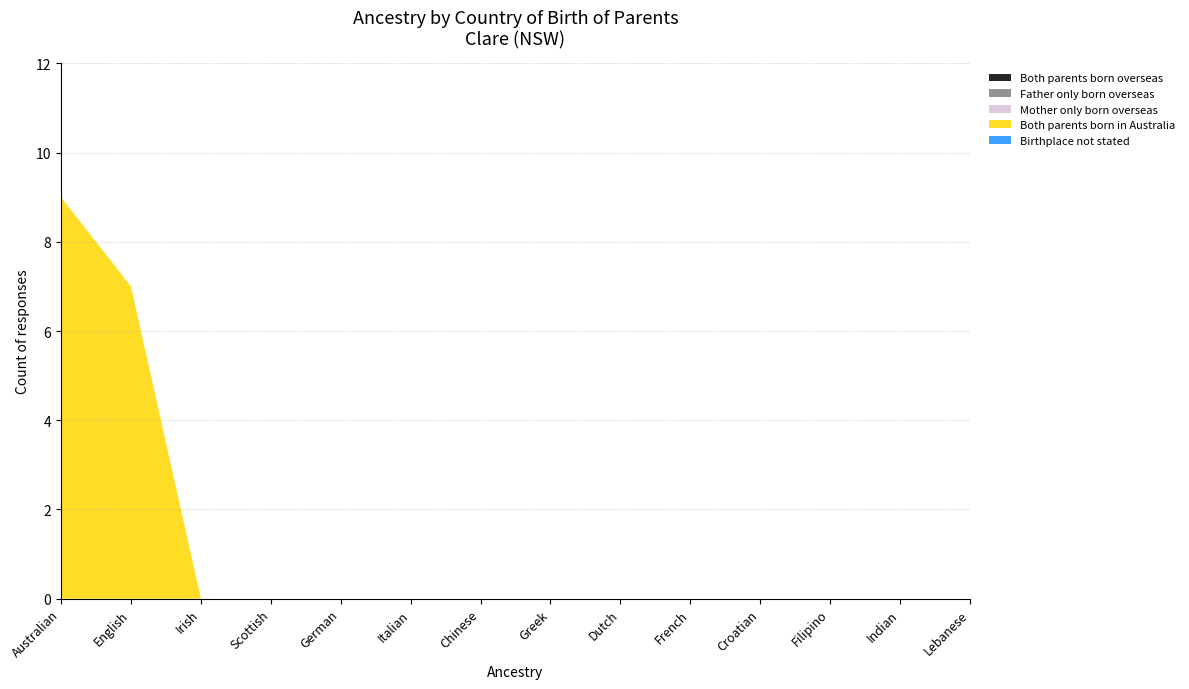

Reading right to left, transcribe all the data shown in this chart.

Both parents born overseas: 0	0	0	0	0	0	0	0	0	0	0	0	0	0
Father only born overseas: 0	0	0	0	0	0	0	0	0	0	0	0	0	0
Mother only born overseas: 0	0	0	0	0	0	0	0	0	0	0	0	0	0
Both parents born in Australia: 0	0	0	0	0	0	0	0	0	0	0	0	7	9
Birthplace not stated: 0	0	0	0	0	0	0	0	0	0	0	0	0	0